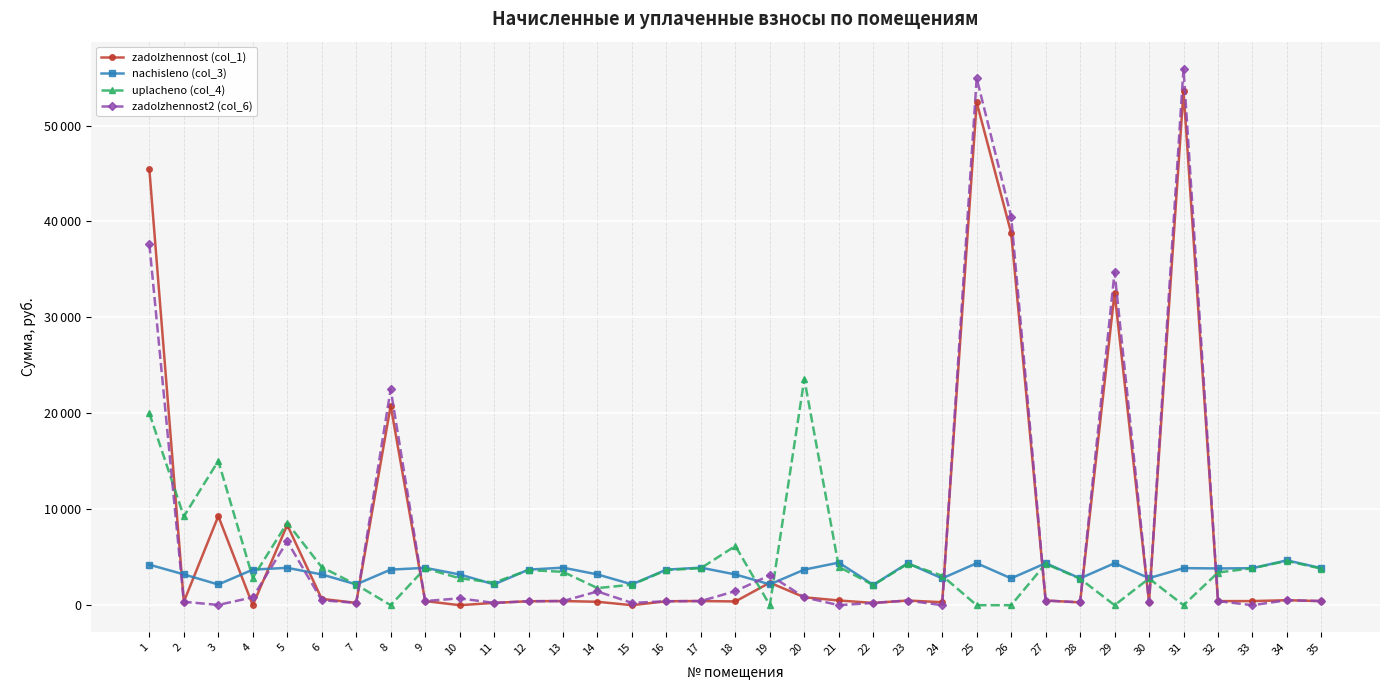

Reading left to right, list all the values displayed in this chart.

zadolzhennost (col_1): 1=45435.1	2=356.9	3=9285.4	4=0.0	5=8359.1	6=660.3	7=241.2	8=20798.2	9=432.7	10=0.0	11=241.2	12=412.0	13=434.8	14=356.2	15=0.0	16=411.8	17=434.8	18=390.8	19=2348.7	20=823.7	21=493.3	22=235.6	23=486.4	24=310.7	25=52421.5	26=38810.2	27=486.4	28=296.8	29=32569.0	30=314.1	31=53610.8	32=425.8	33=428.6	34=519.5	35=428.6
nachisleno (col_3): 1=4222.9	2=3212.1	3=2157.9	4=3708.2	5=3894.2	6=3205.9	7=2170.3	8=3708.2	9=3894.2	10=3205.9	11=2170.3	12=3708.2	13=3912.8	14=3205.9	15=2170.3	16=3708.2	17=3912.8	18=3205.9	19=2170.3	20=3708.2	21=4439.9	22=2120.8	23=4377.9	24=2796.7	25=4377.9	26=2796.7	27=4377.9	28=2796.7	29=4377.9	30=2821.5	31=3863.2	32=3832.2	33=3857.0	34=4675.6	35=3857.0
uplacheno (col_4): 1=20000.0	2=9256.2	3=15038.8	4=2858.2	5=8581.5	6=3969.7	7=2141.7	8=0.0	9=3842.7	10=2807.3	11=2354.1	12=3659.2	13=3478.1	14=1781.0	15=2141.0	16=3658.6	17=3861.1	18=6174.5	19=0.0	20=23574.6	21=4005.3	22=2092.7	23=4320.0	24=3070.4	25=0.0	26=0.0	27=4320.0	28=2762.0	29=0.0	30=2784.2	31=0.0	32=3406.4	33=3857.0	34=4613.8	35=3806.0
zadolzhennost2 (col_6): 1=37628.3	2=356.9	3=27.8	4=824.0	5=6657.2	6=517.2	7=241.2	8=22500.8	9=432.7	10=712.4	11=241.2	12=412.0	13=434.8	14=1431.1	15=241.2	16=412.0	17=434.8	18=1465.7	19=3129.0	20=824.0	21=0.0	22=235.6	23=486.4	24=0.0	25=54933.2	26=40501.6	27=486.4	28=296.0	29=34735.6	30=314.2	31=55947.2	32=425.8	33=0.0	34=521.3	35=428.6